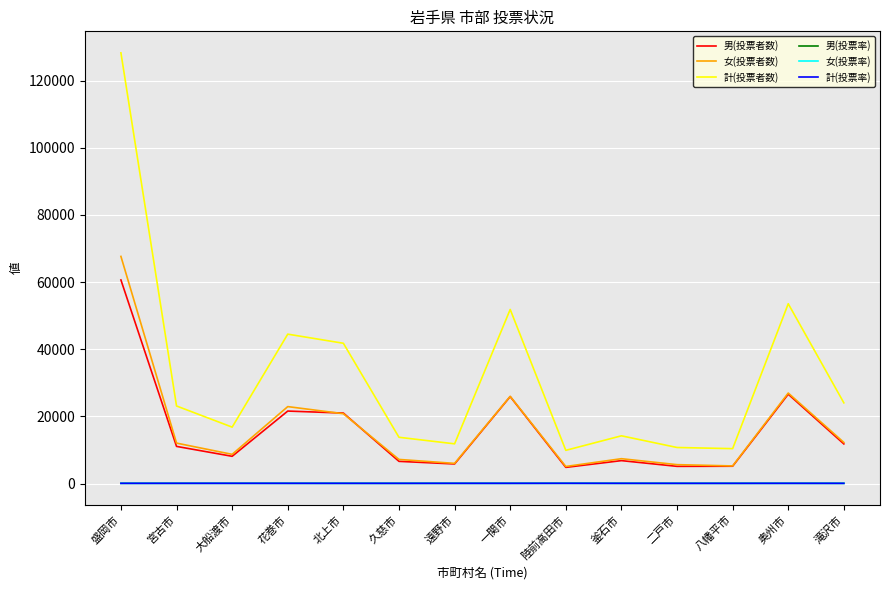

What is the maximum value shown in the chart?

128242.0